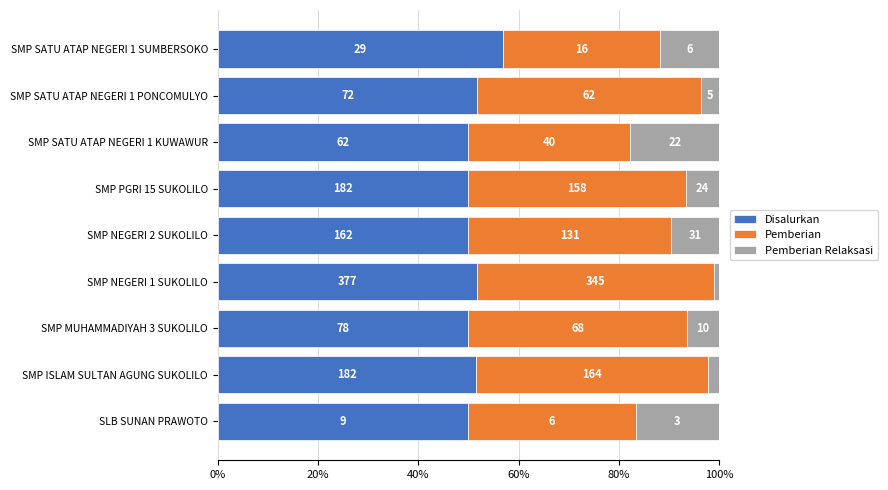

Which series has the largest total across all categories?

Disalurkan